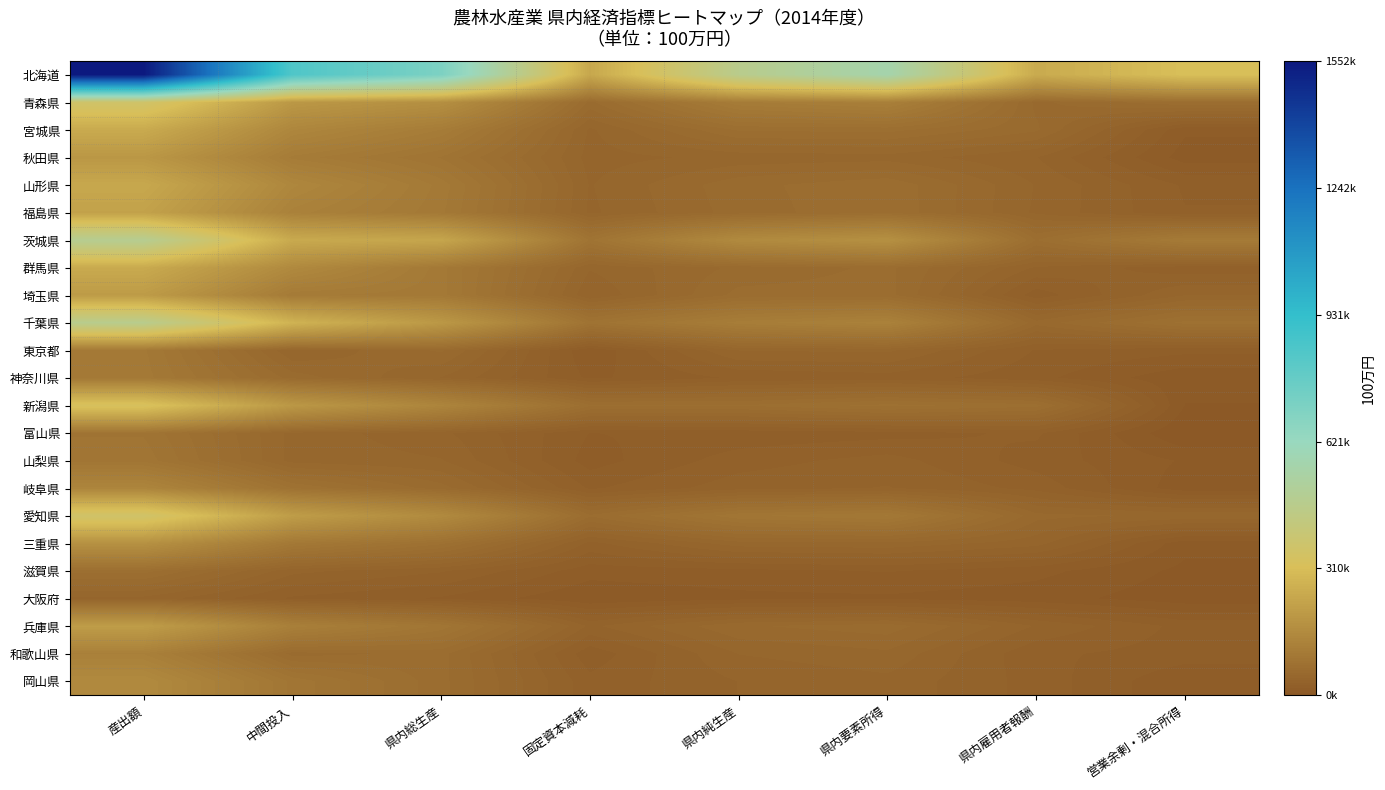

List the series in order of their peak value, highest first.

北海道, 茨城県, 千葉県, 愛知県, 青森県, 新潟県, 宮城県, 群馬県, 山形県, 福島県, 兵庫県, 埼玉県, 秋田県, 三重県, 岡山県, 岐阜県, 和歌山県, 神奈川県, 東京都, 山梨県, 富山県, 滋賀県, 大阪府